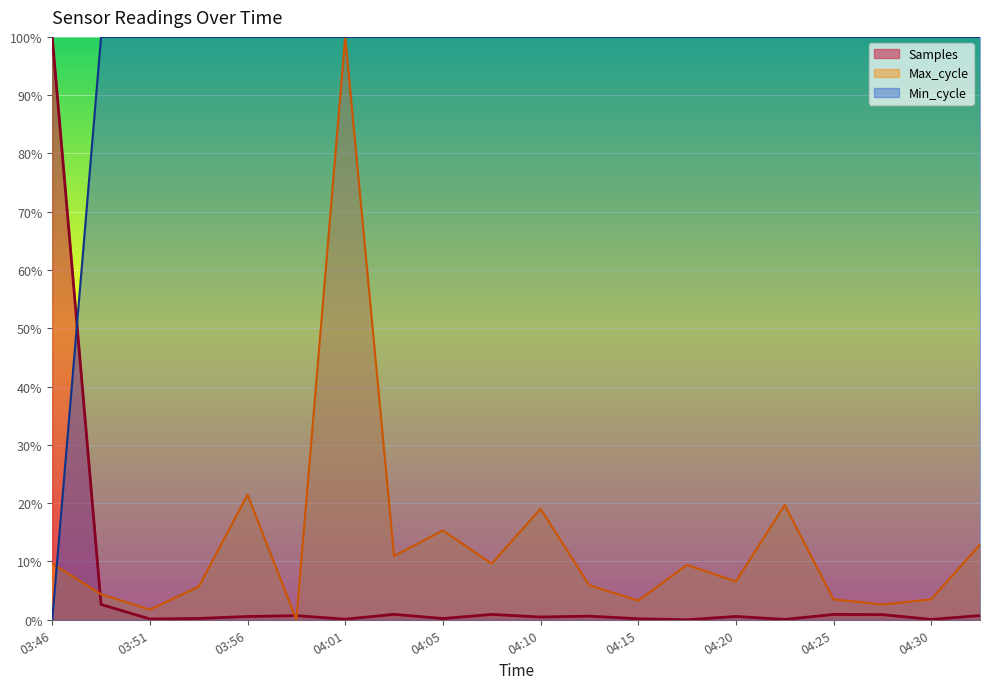

How many distinct data groups are displayed?

3